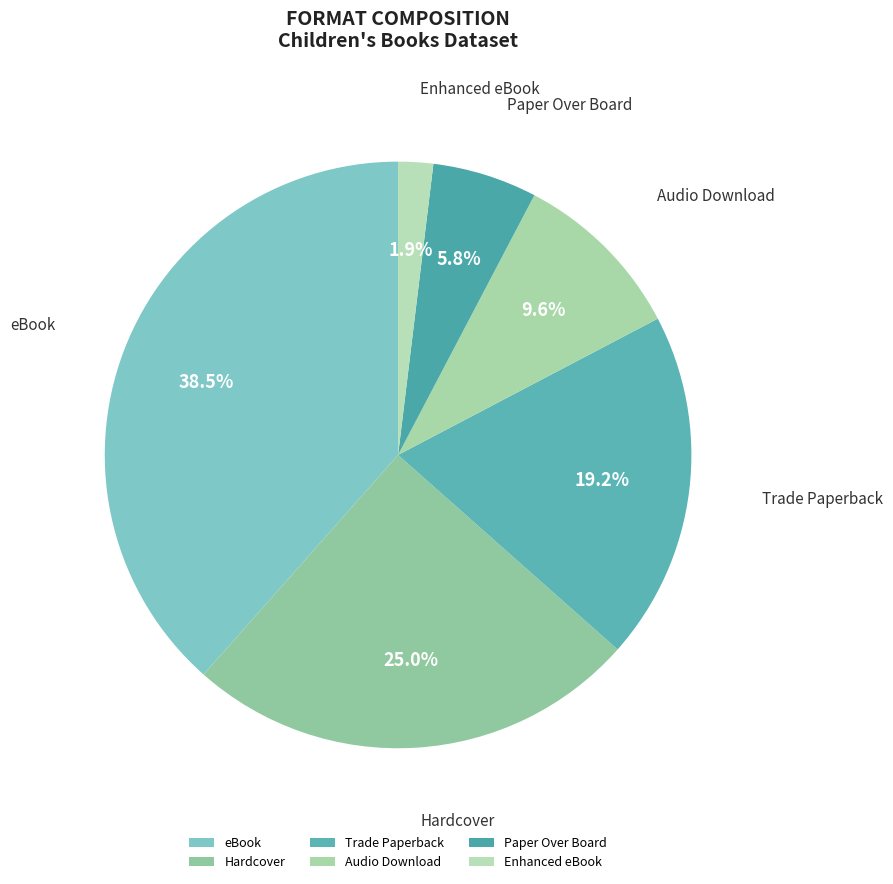

To the nearest percent, what is the difference between the Audio Download and Enhanced eBook slice percentages?

8%